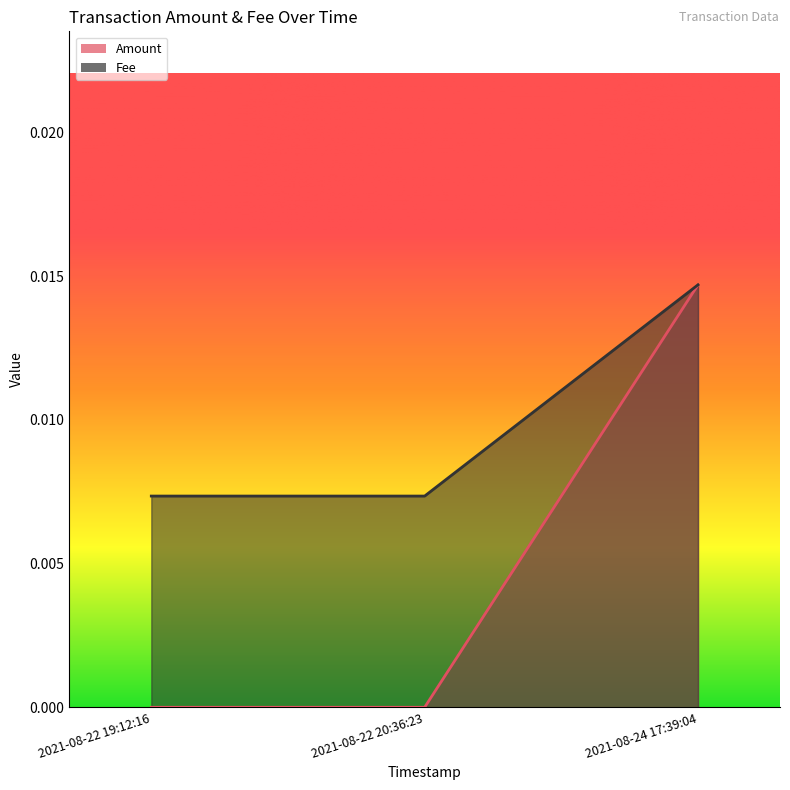

What are all the series names shown in the legend?

Amount, Fee